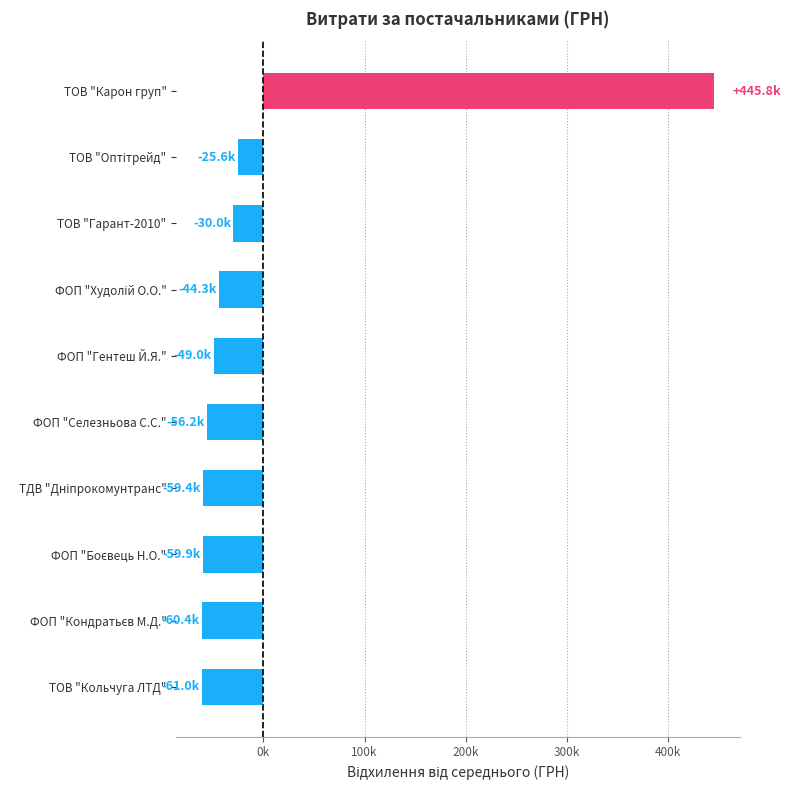

Does the chart contain any negative values?

Yes